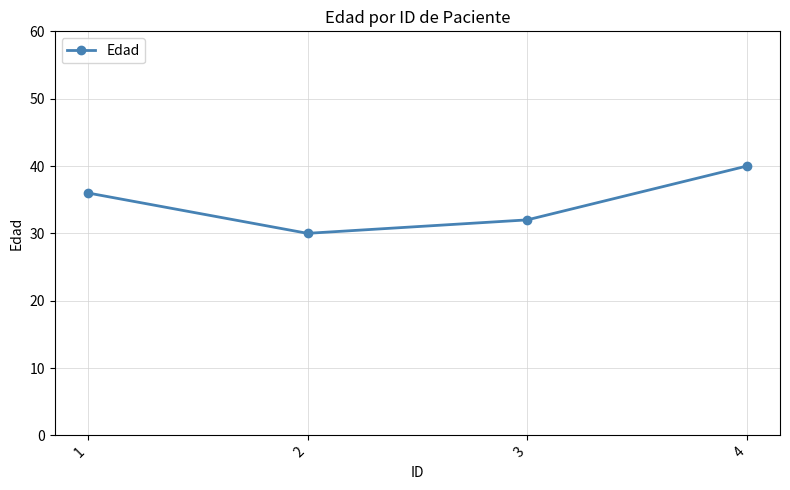

Reading left to right, what are all the values shown in this chart?

36	30	32	40